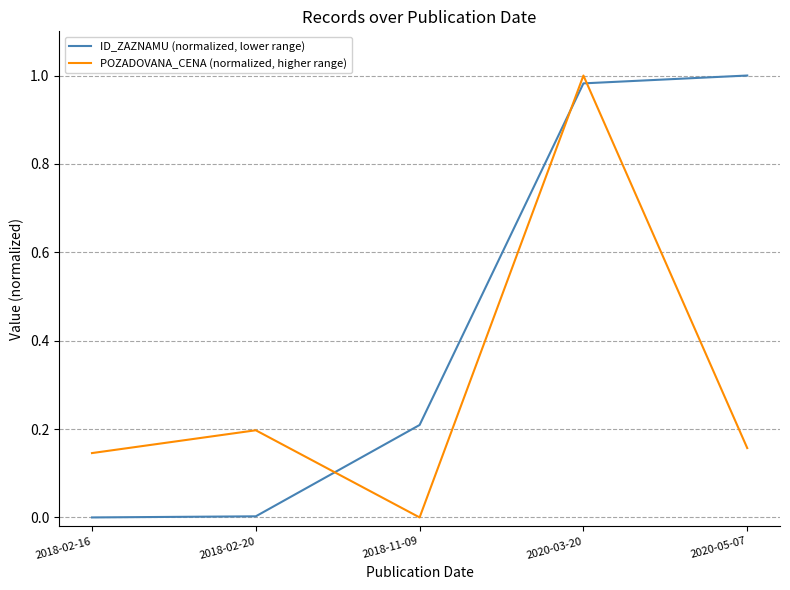

Rank the series by their average value, from highest to lowest.

ID_ZAZNAMU (normalized, lower range), POZADOVANA_CENA (normalized, higher range)